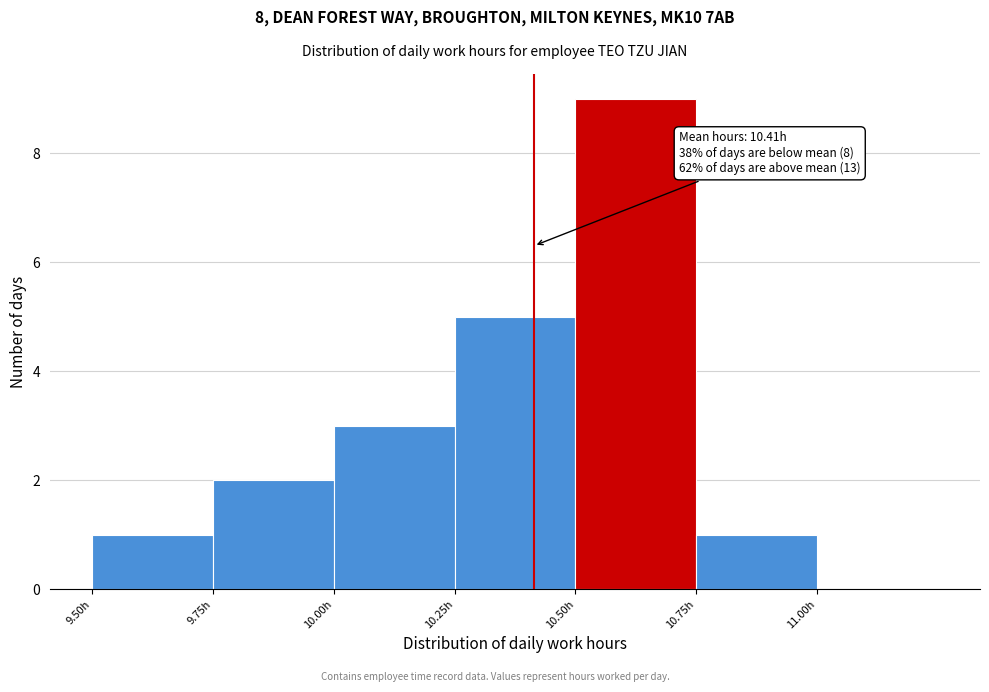

Which range on the x-axis has the tallest bar?

10.50 to 10.75